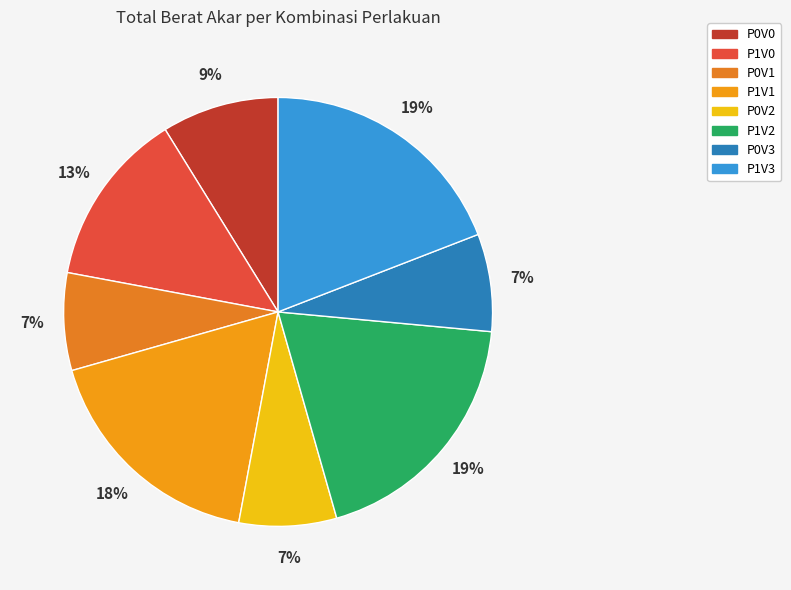

To the nearest percent, what portion does P1V2 represent?

19%